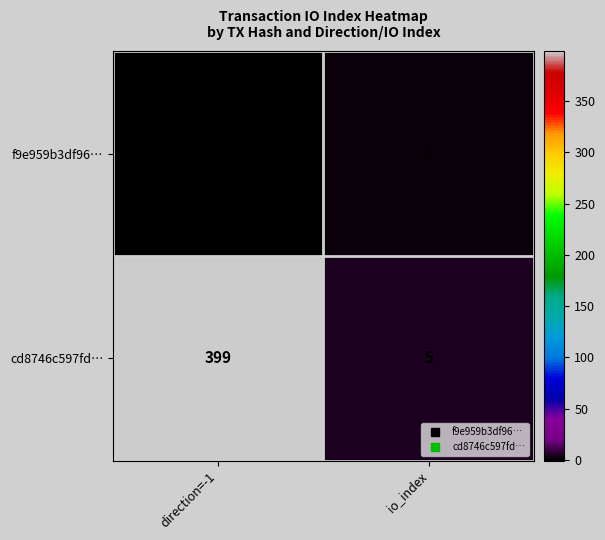

The value of cd8746c597fd… at direction=-1 is 399. True or false?

True